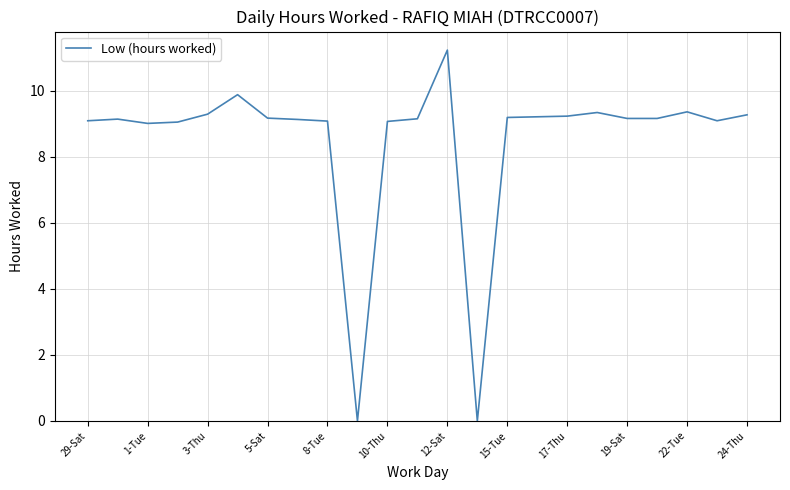

What is the average value?

8.5